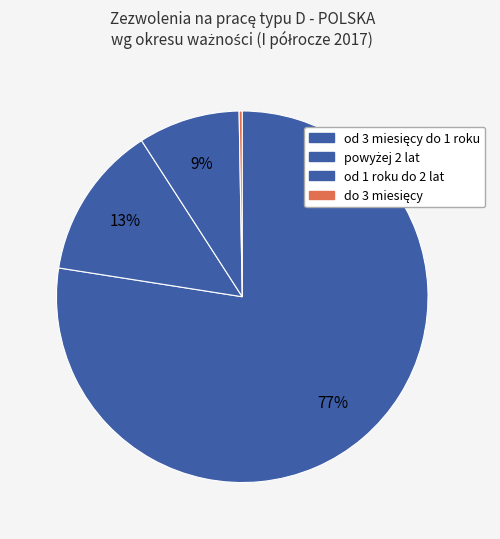

The powyżej 2 lat slice represents 8% of the pie. True or false?

False